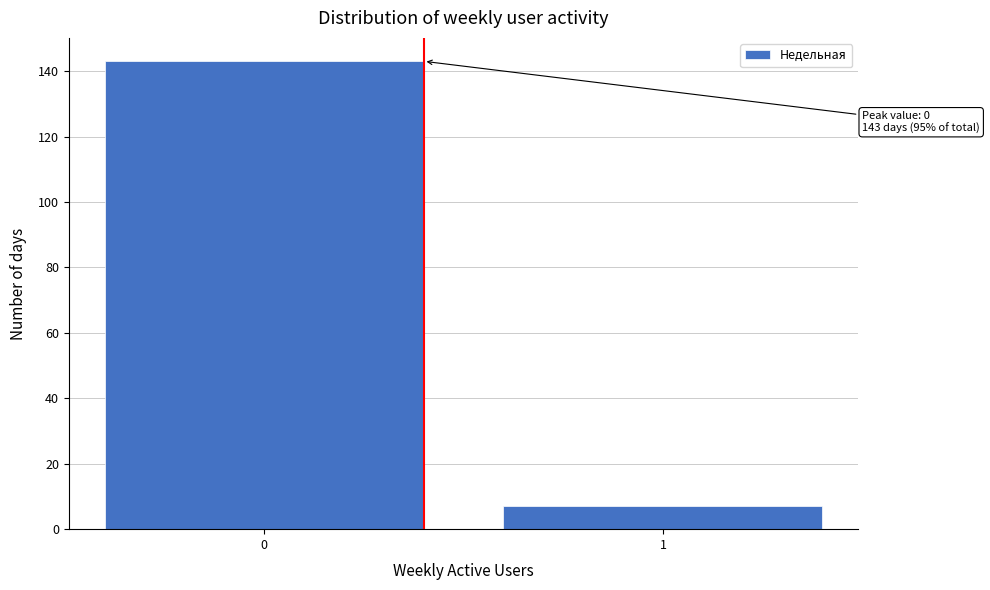

Reading right to left, what are all the values shown in this chart?

7	143